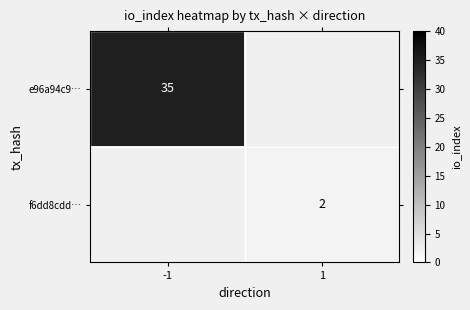

Is it true that e96a94c9… equals 35.0 at -1?

True